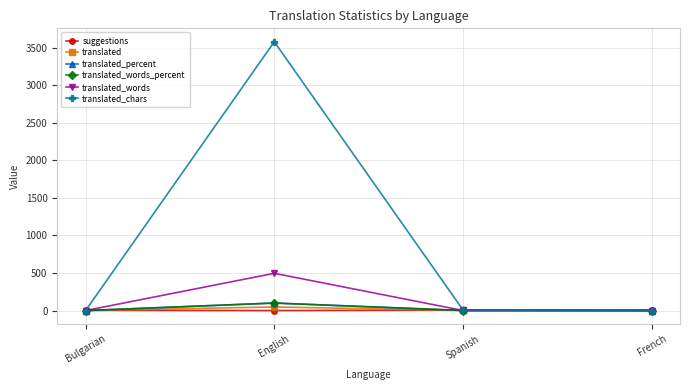

Where does the translated_chars series first go above 8?

English